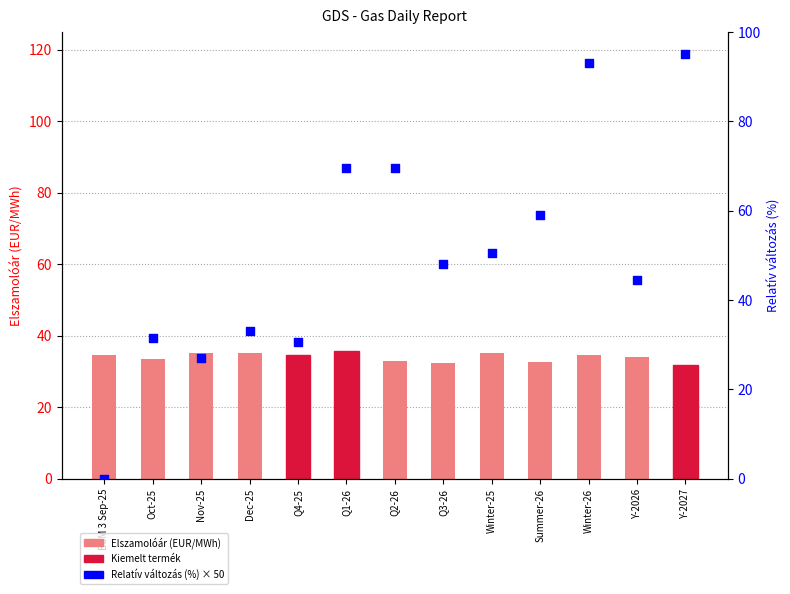

At which category is the sum across all series the highest?

Winter-26